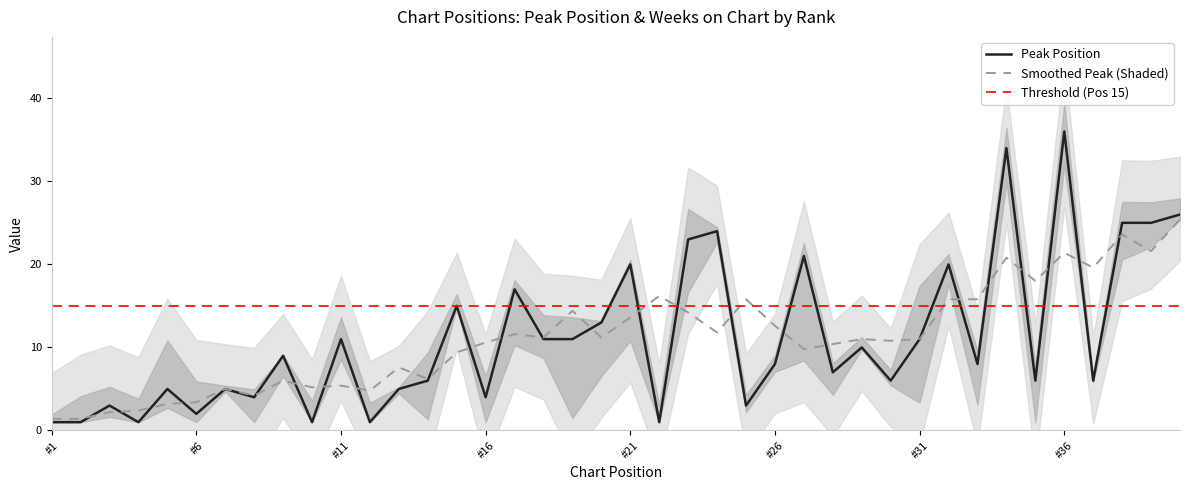

What is the difference between the maximum and second lowest values?

35